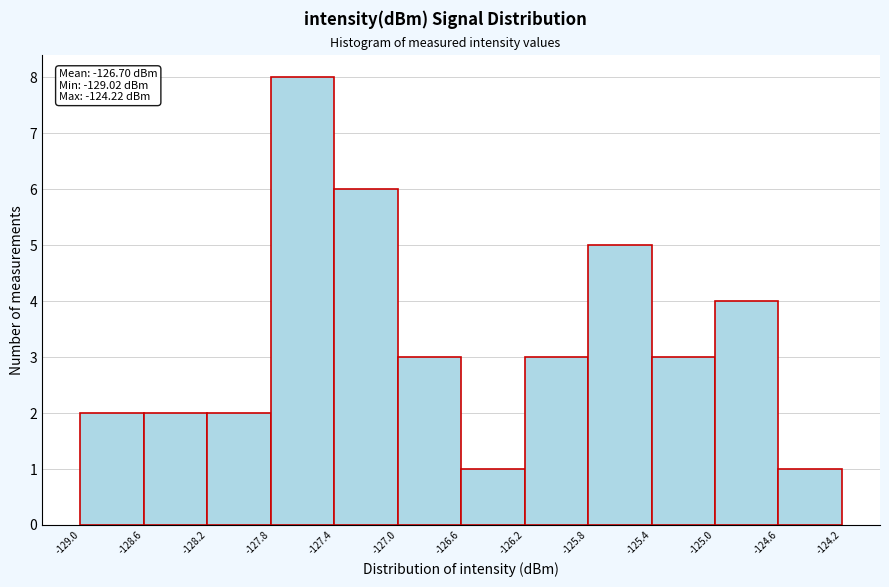

Over which range of the x-axis is the bar tallest?

-127.8 to -127.4